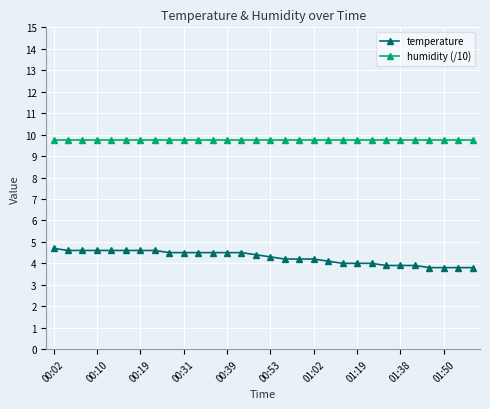

Which series has the largest total across all categories?

humidity (/10)